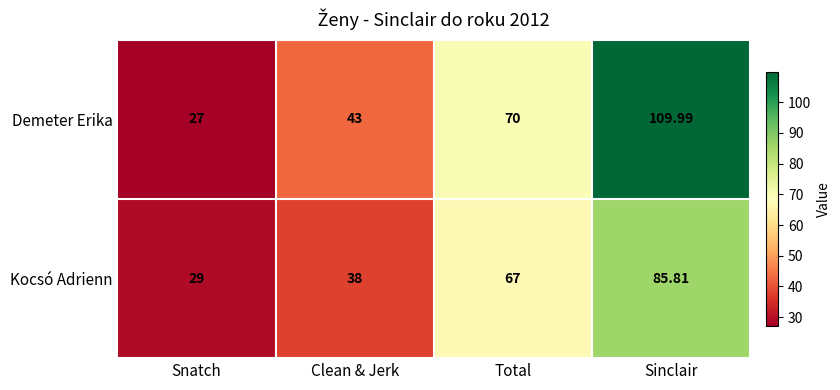

List the series in order of their peak value, lowest first.

Kocsó Adrienn, Demeter Erika